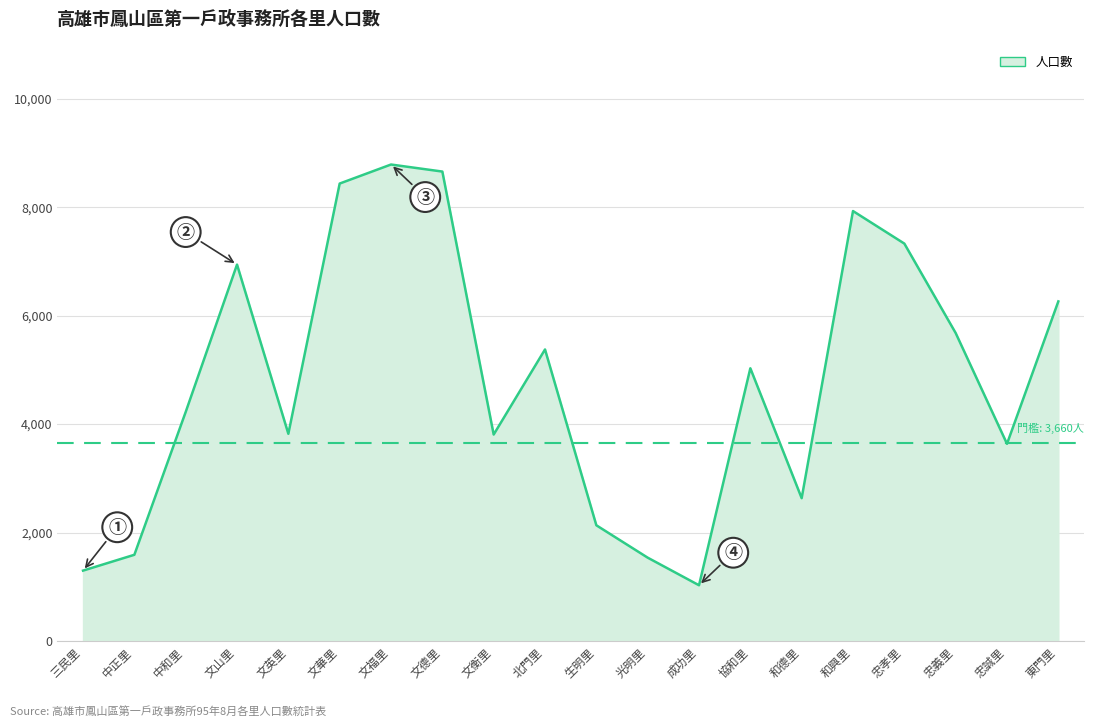

What is the difference between the maximum and second lowest values?

7488